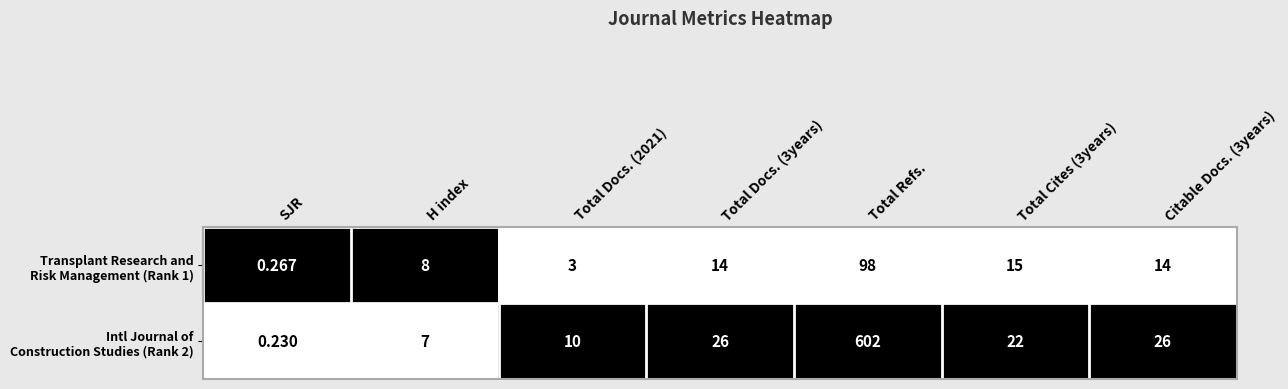

What is the total value across all series at Citable Docs. (3years)?

40.0